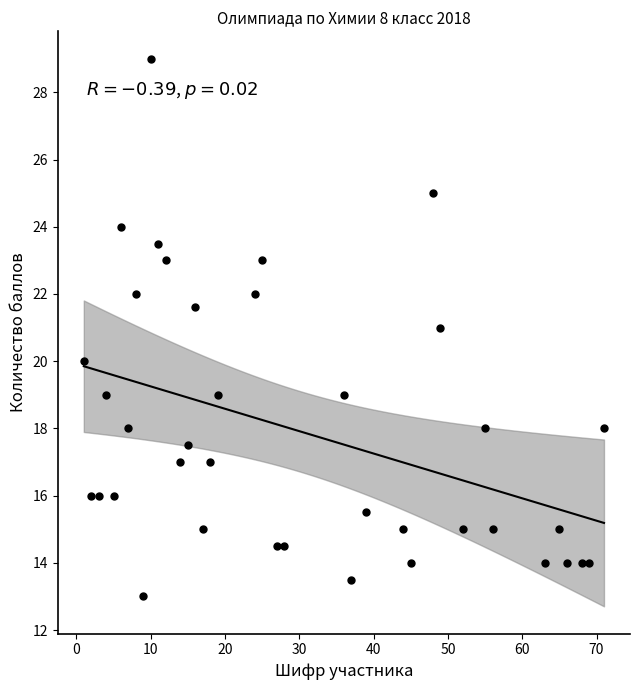

What is the range of X values (max minus min)?

70.0